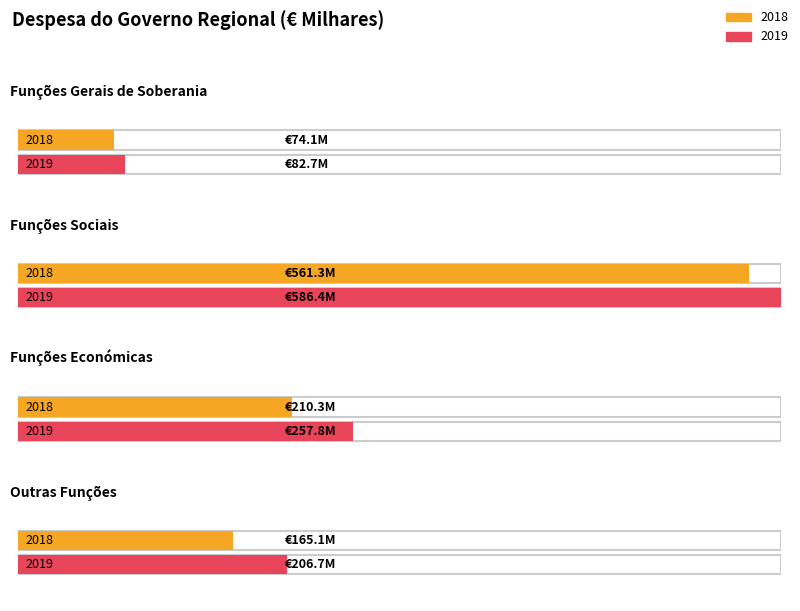

What is the lowest value of the 2019 series?

82688.0